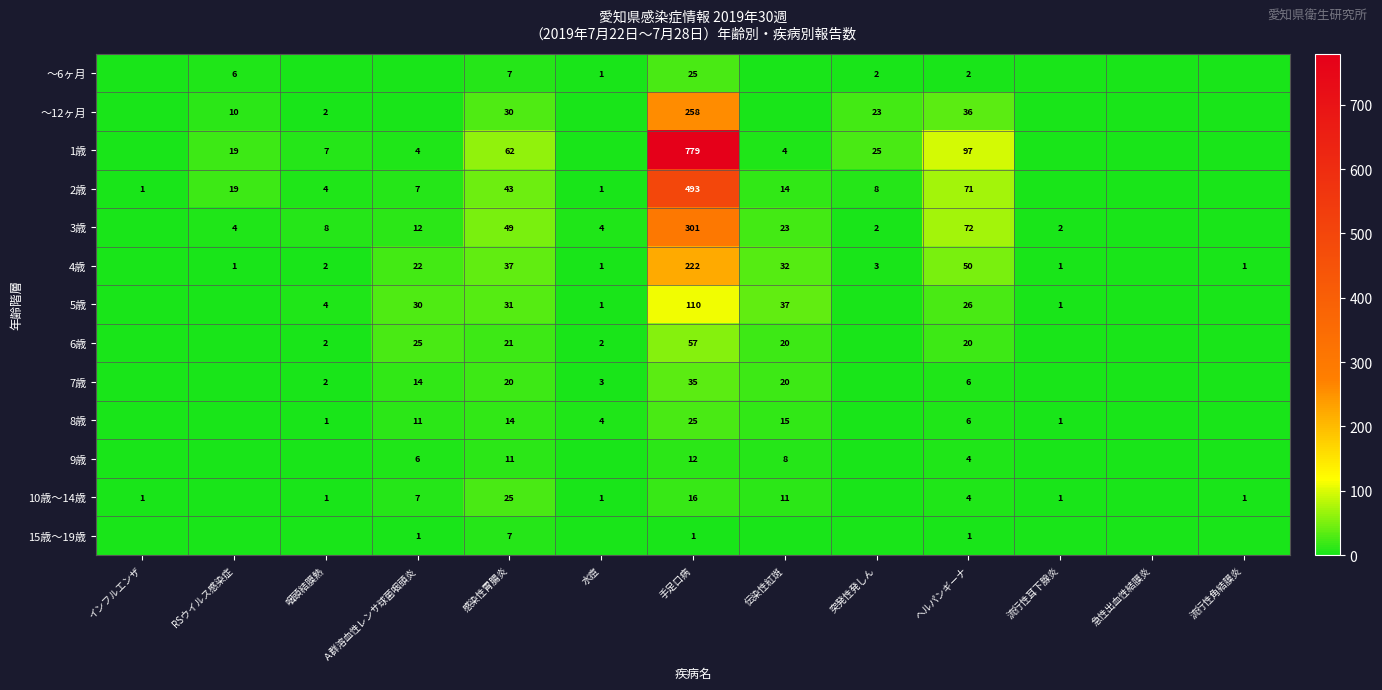

The 15歳～19歳 series shows 7 at 感染性胃腸炎. True or false?

True